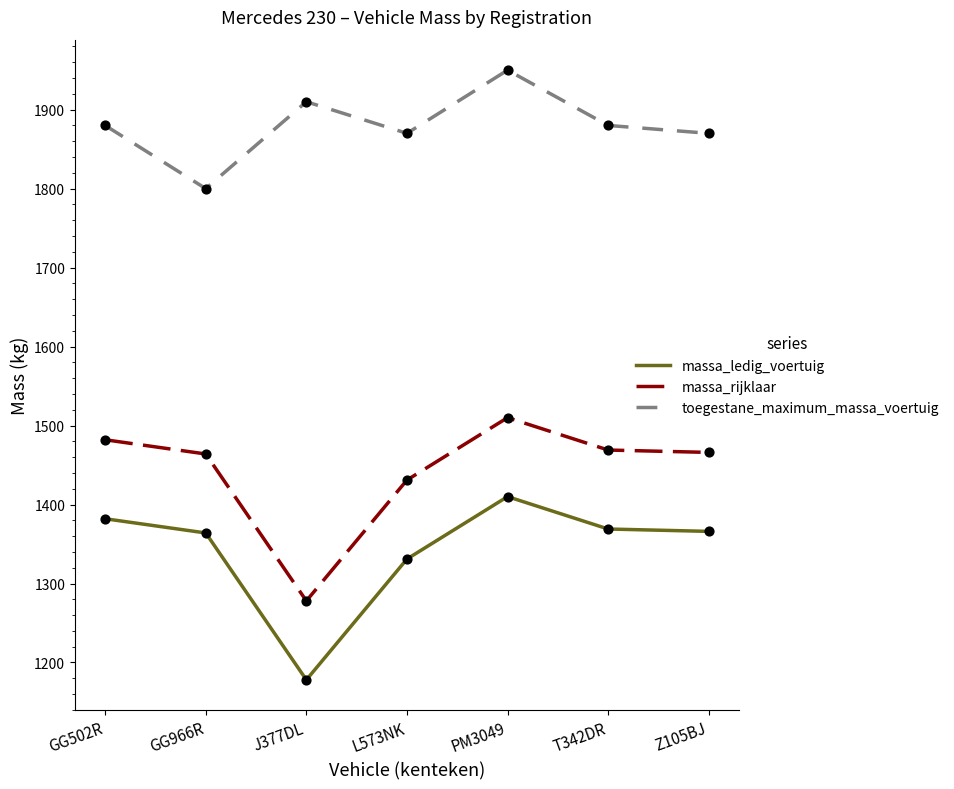

What is the total value across all series at L573NK?

4632